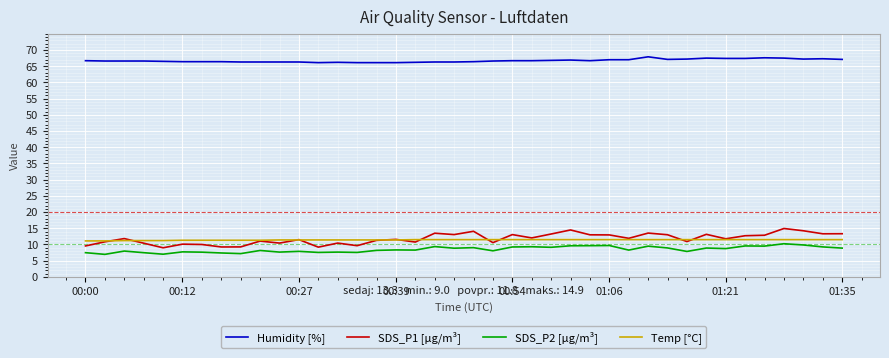

Does the chart display data point markers on the line(s)?

No